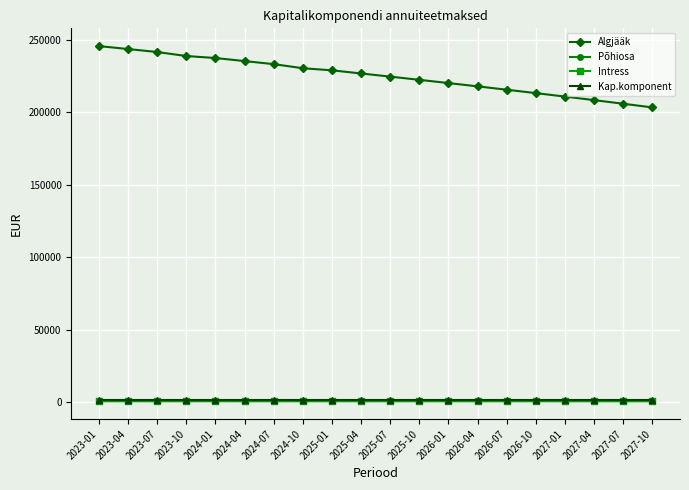

How many distinct data groups are displayed?

4